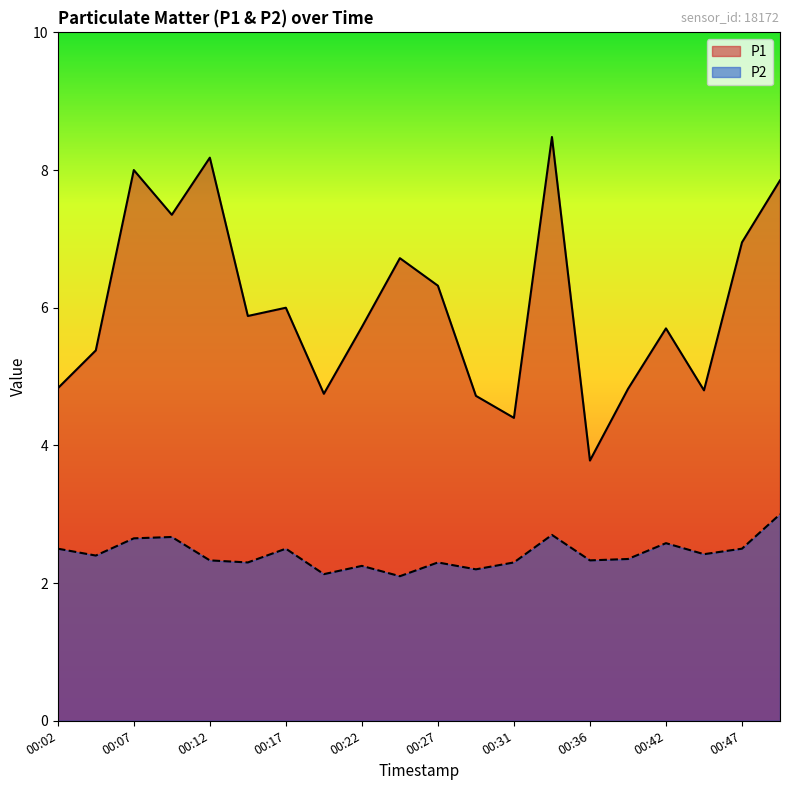

At which category does P2 reach its first local valley?

00:04